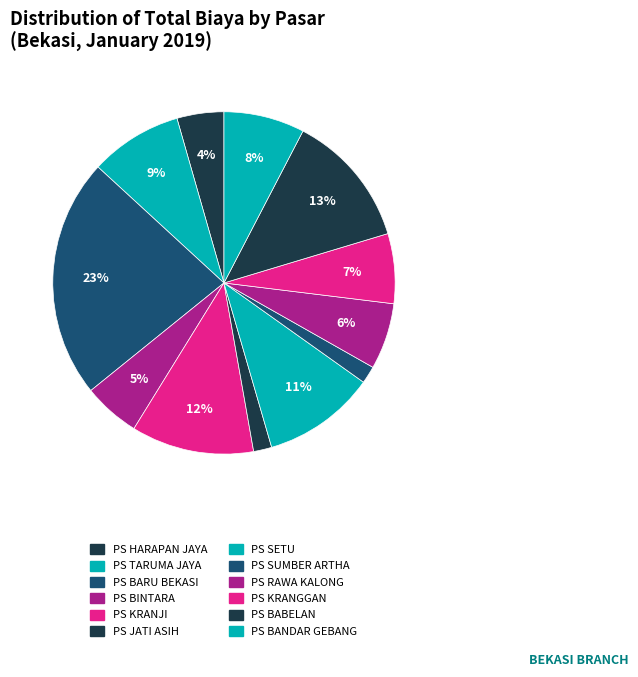

Is it true that PS KRANJI is 12% of the pie?

True